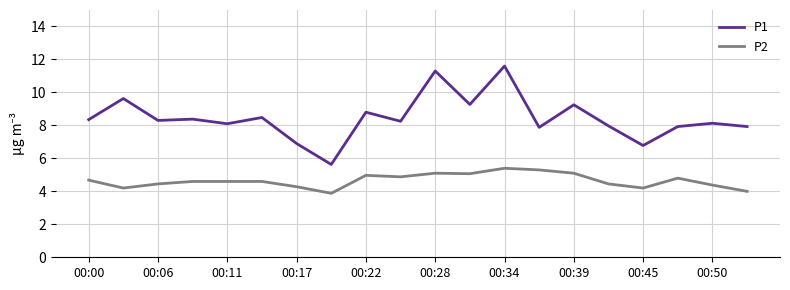

True or false: P1 and P2 cross at least once.

False